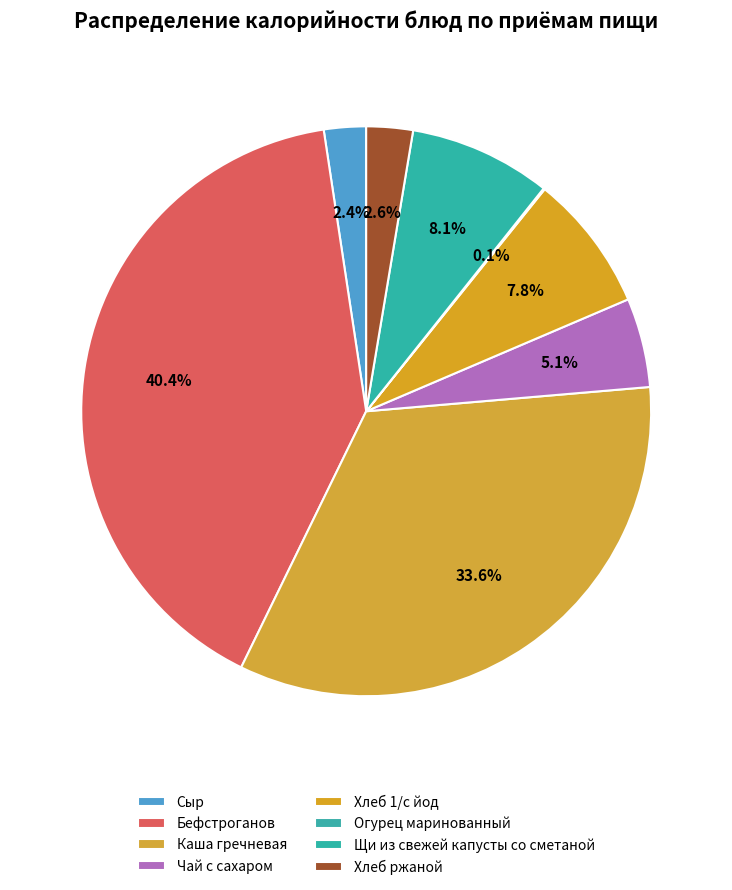

What is the largest slice in the pie chart?

Бефстроганов (завтрак)